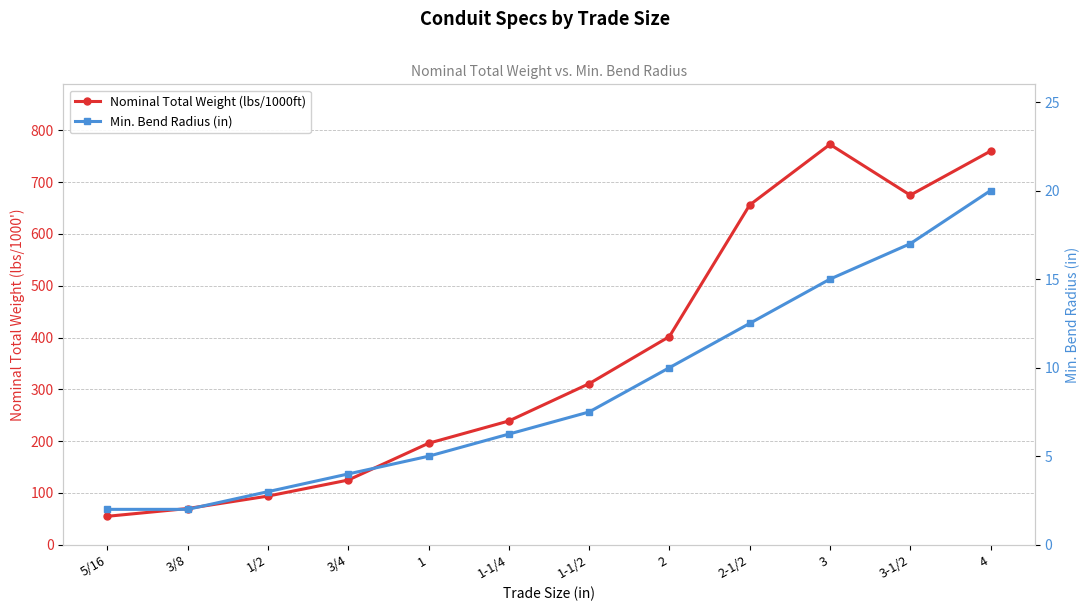

How many lines are shown in the chart?

2